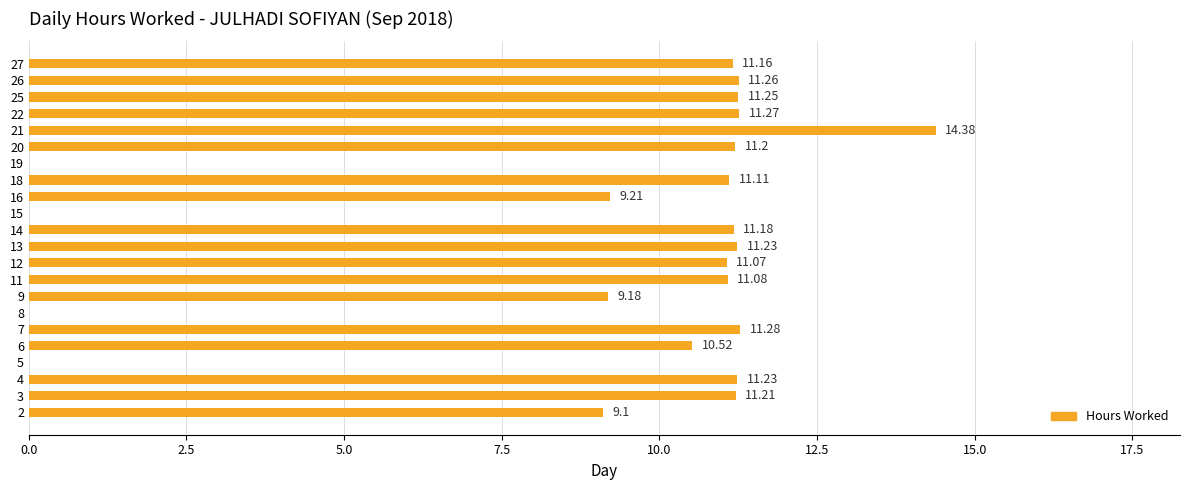

What is the change in value from 20 to 21?

+3.2